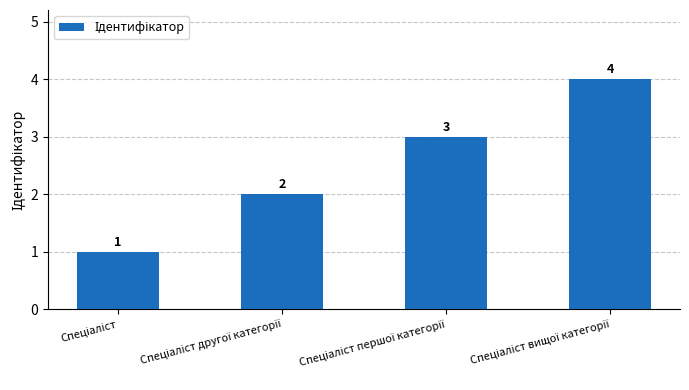

Reading left to right, list all the values displayed in this chart.

1	2	3	4